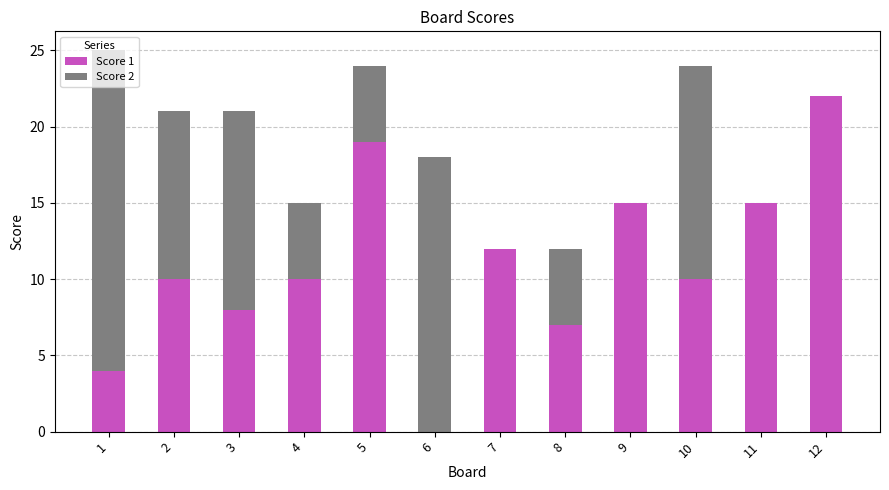

What is the sum of the Score 1 values at 2 and 9?

25